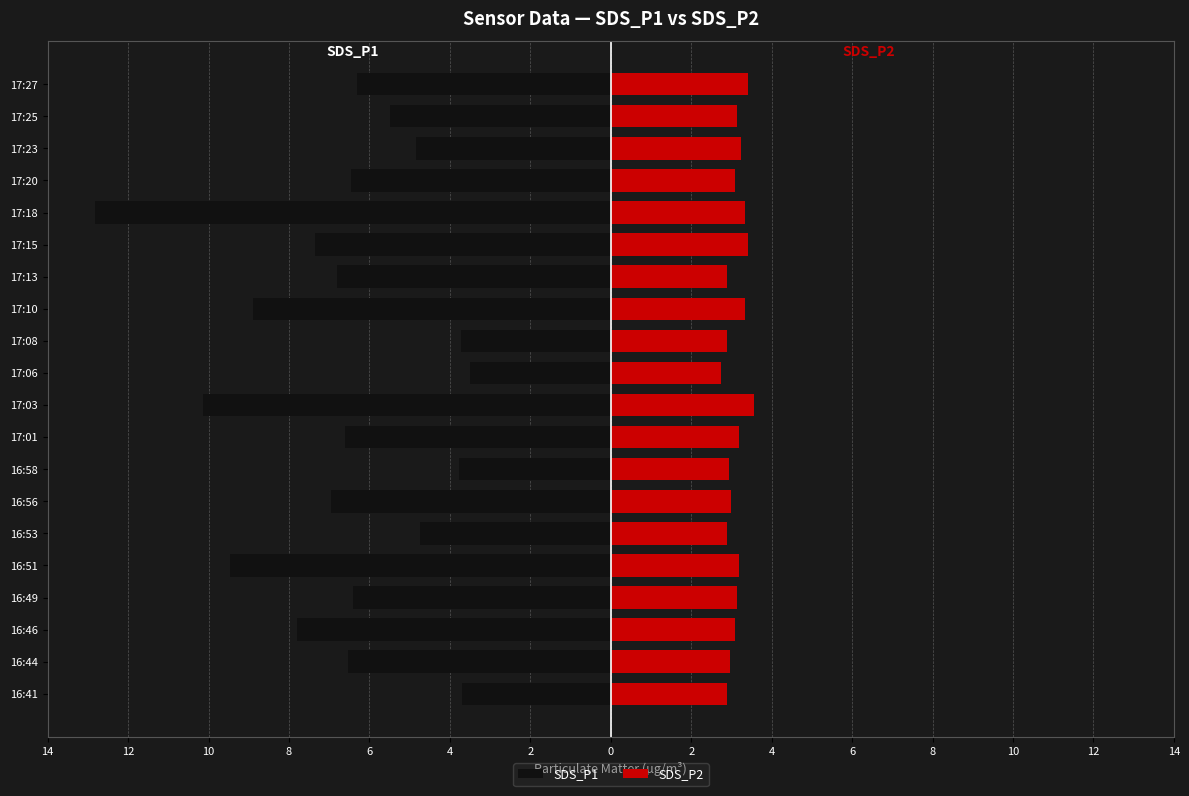

Which has a higher value, 17:08 or 16:51?

17:08